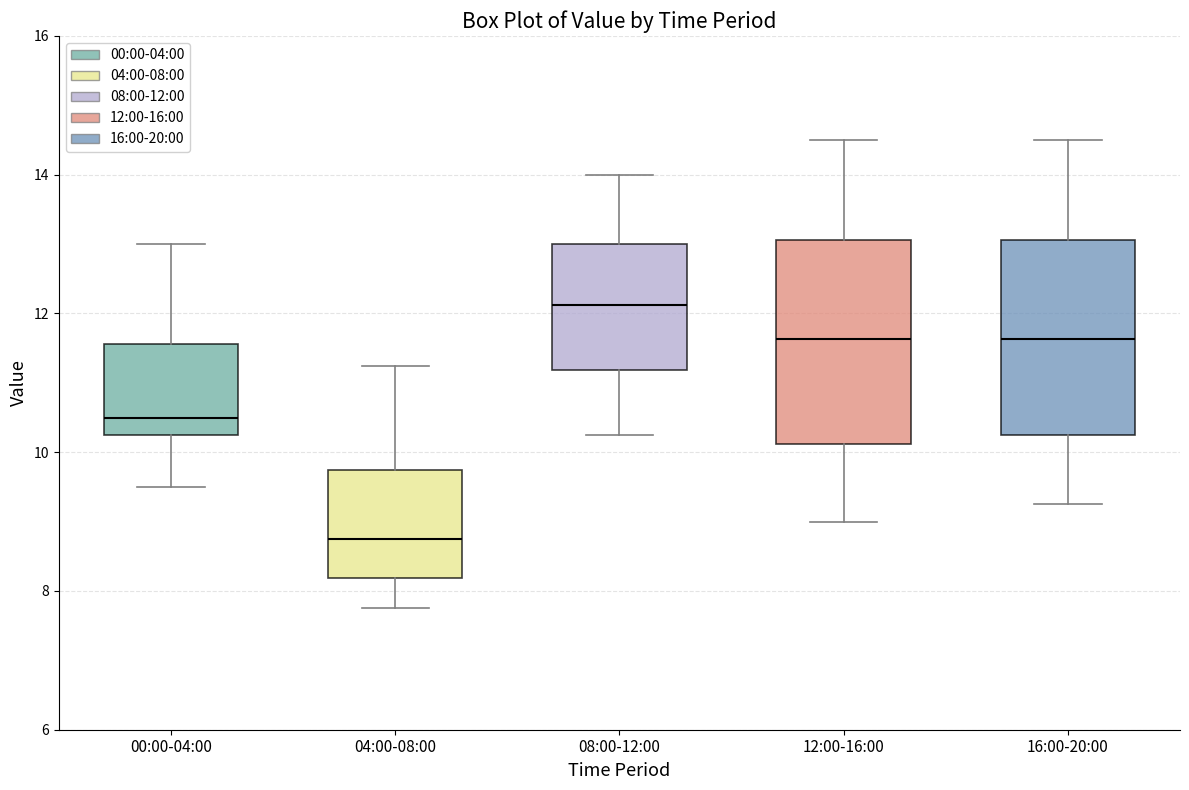

Where is the lower edge of the box for 08:00-12:00 on the y-axis? The values are not printed on the chart, so give them approximately, as read against the axis.

11.2